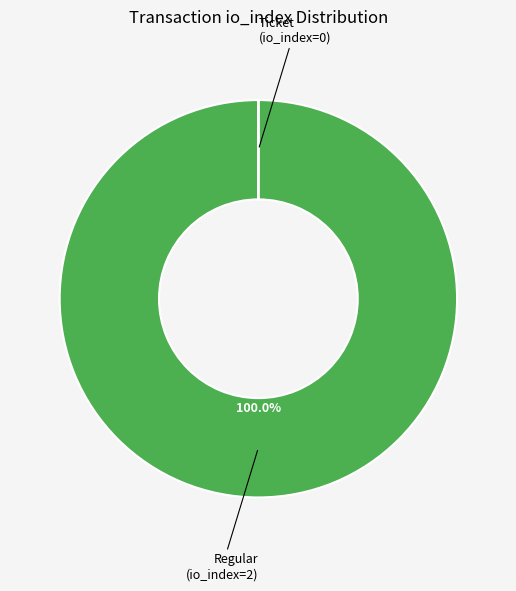

Is there a majority slice in this chart?

Yes